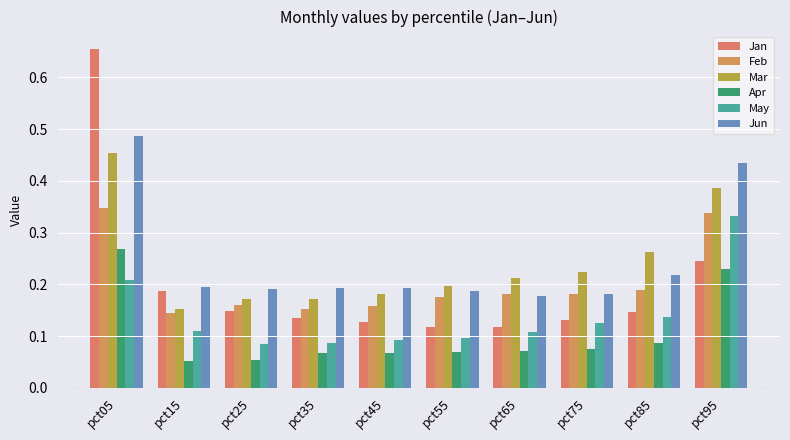

Which series changed the most between pct05 and pct15?

Jan